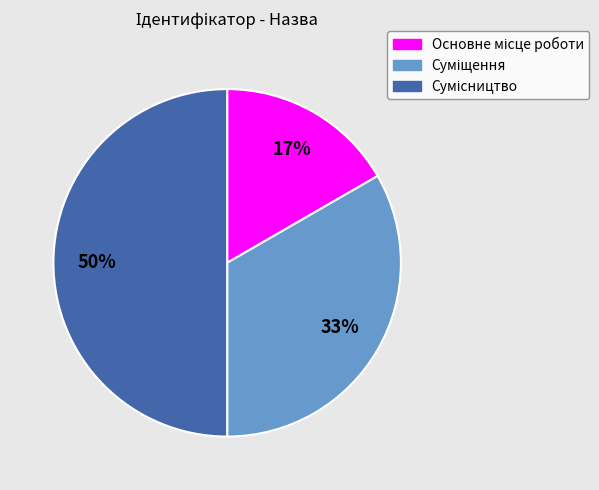

To the nearest percent, what is the difference between the largest and smallest slice percentages?

33%